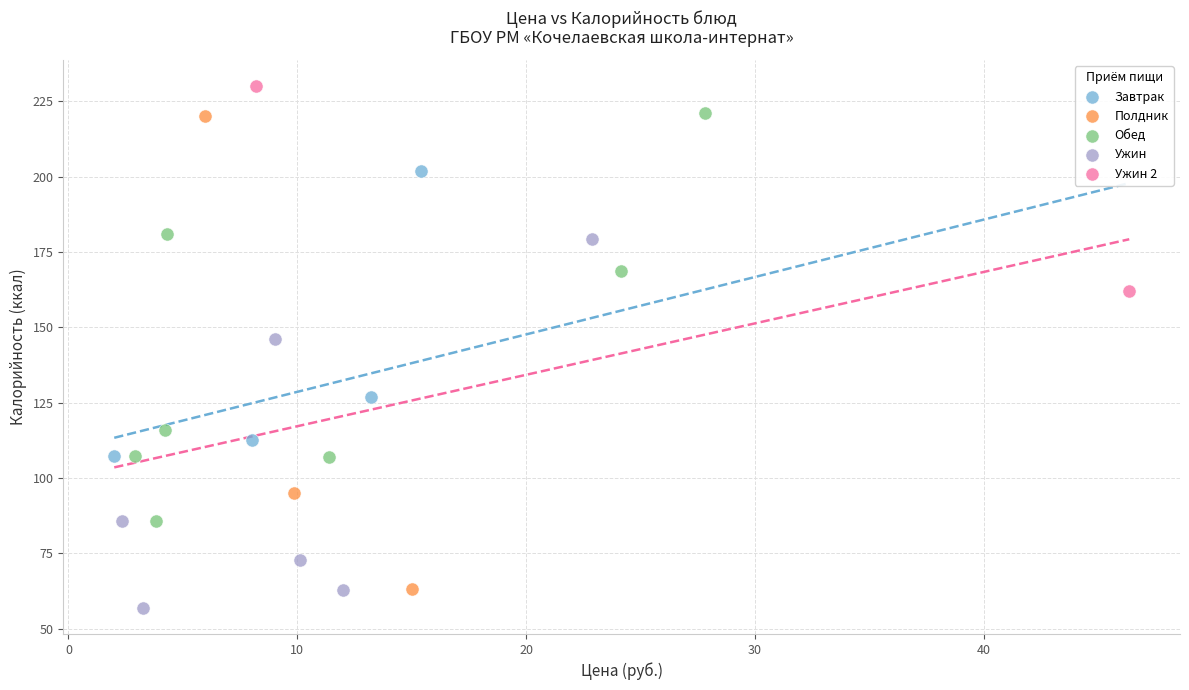

Which series has the widest spread of Y values?

Полдник